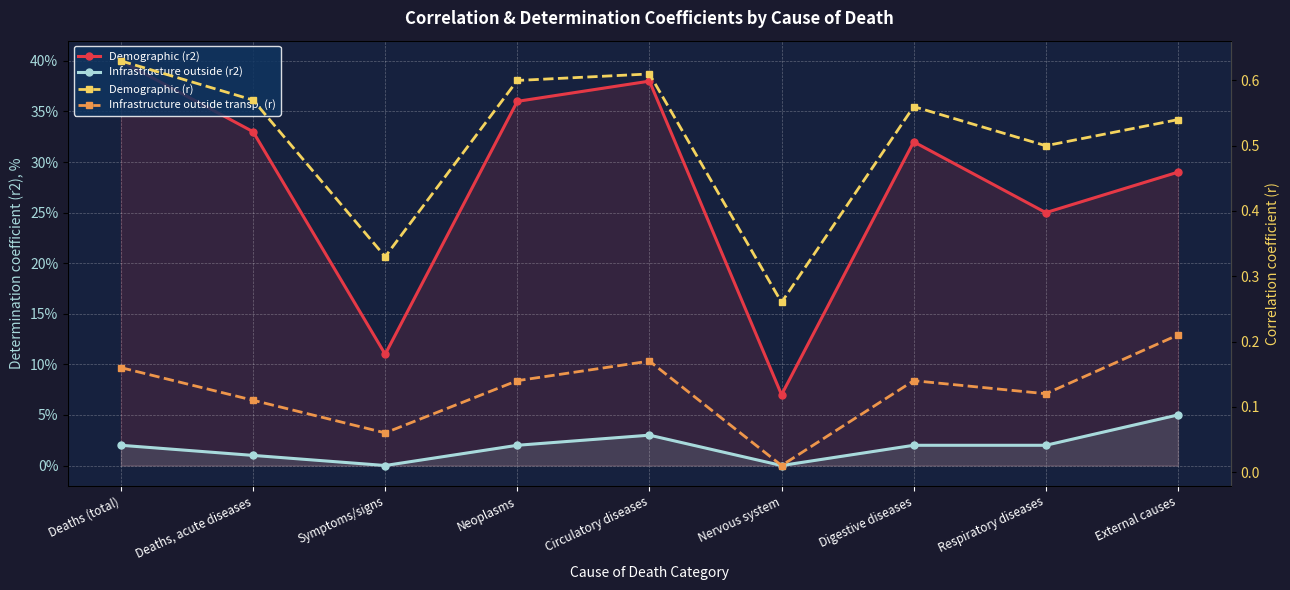

What is the spread (max minus min) of values at Digestive diseases?

31.9